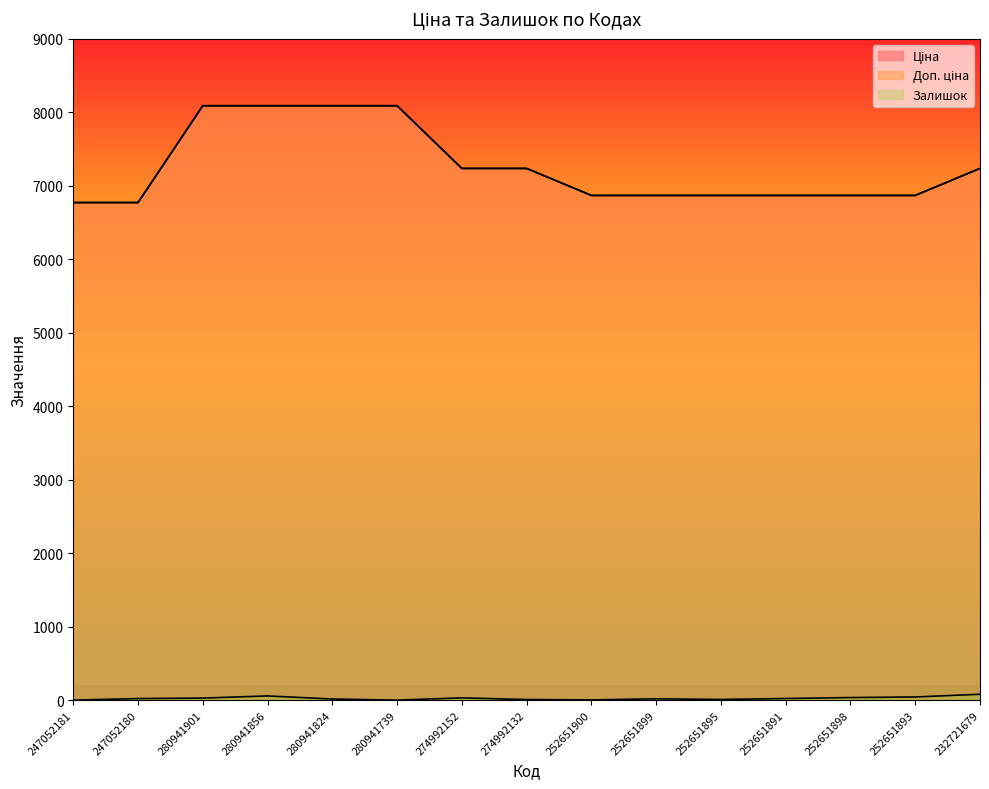

Which label corresponds to the largest value in the chart?

280941901